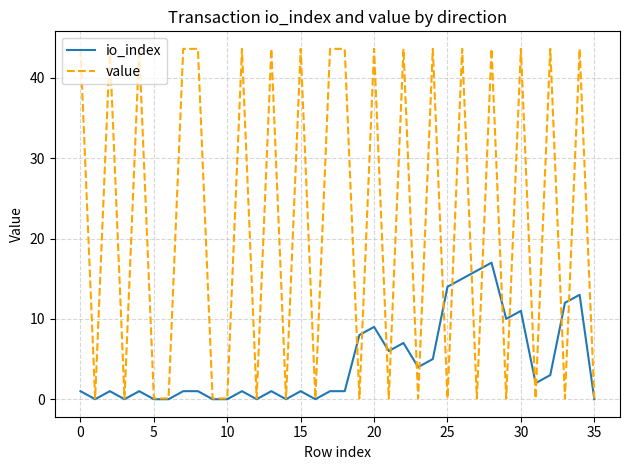

What is the difference between the maximum and second lowest values in the value series?

43.5